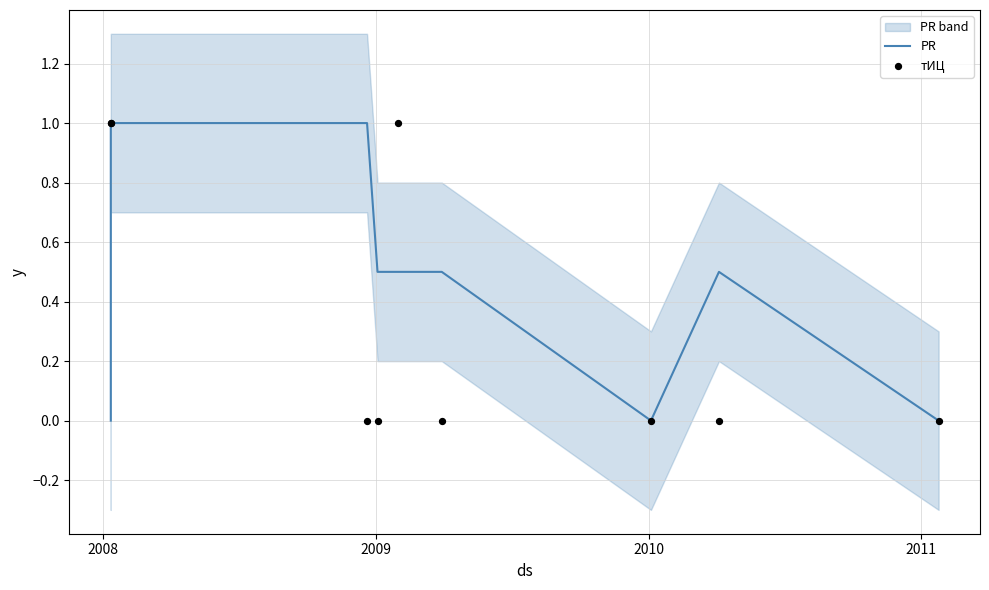

What are all the series names shown in the legend?

PR, тИЦ